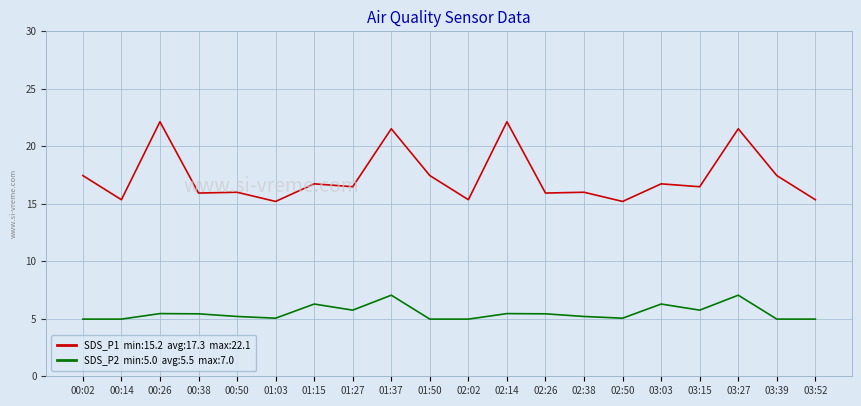

What is the total value across all series at 02:14?

27.6